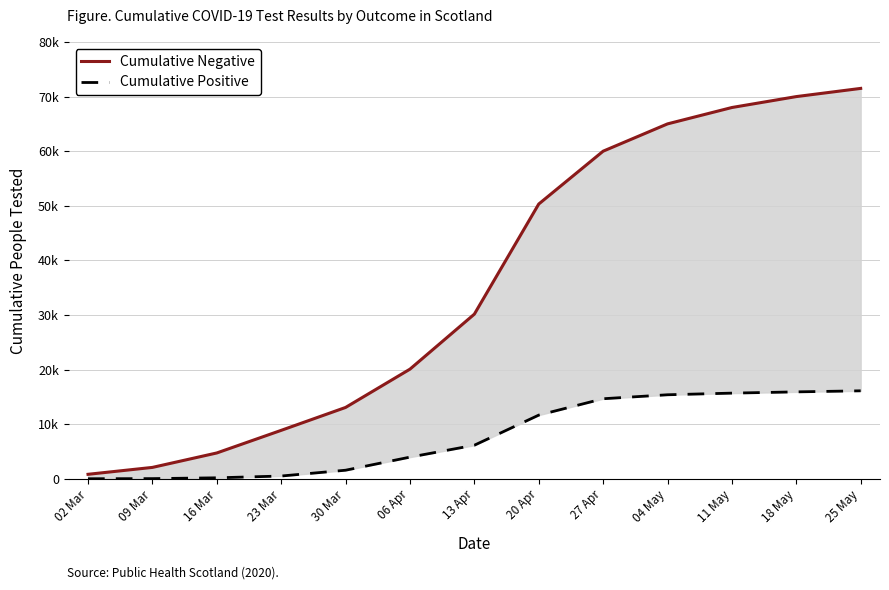

What is the difference between the Cumulative Positive values at 18 May and 06 Apr?

11952